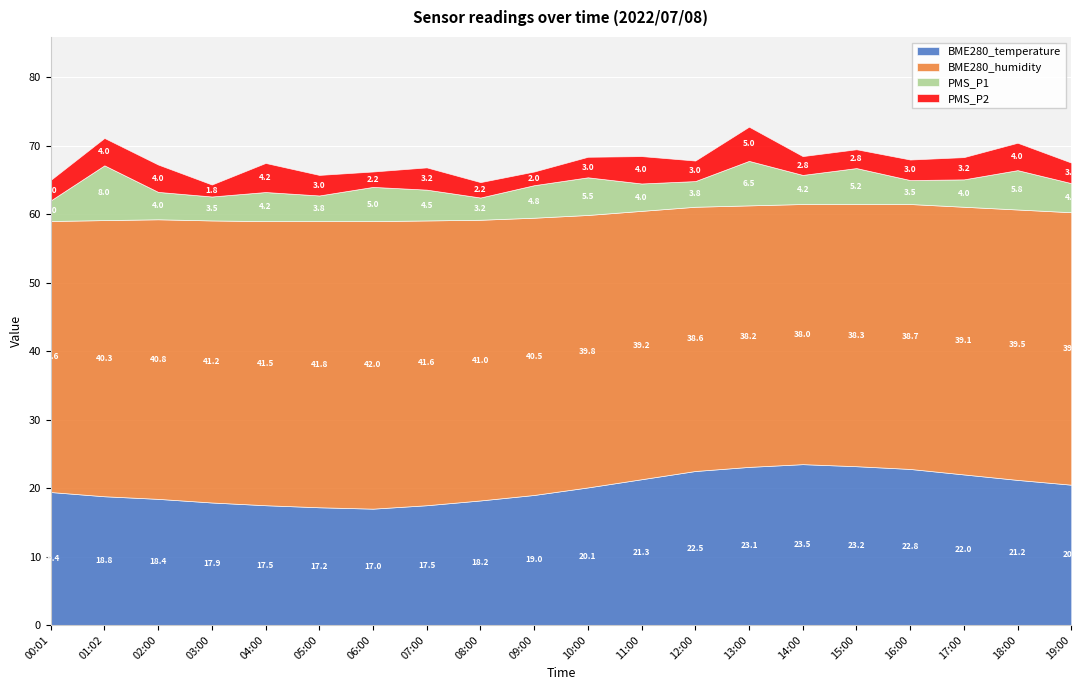

Which series has the widest spread of values?

BME280_temperature